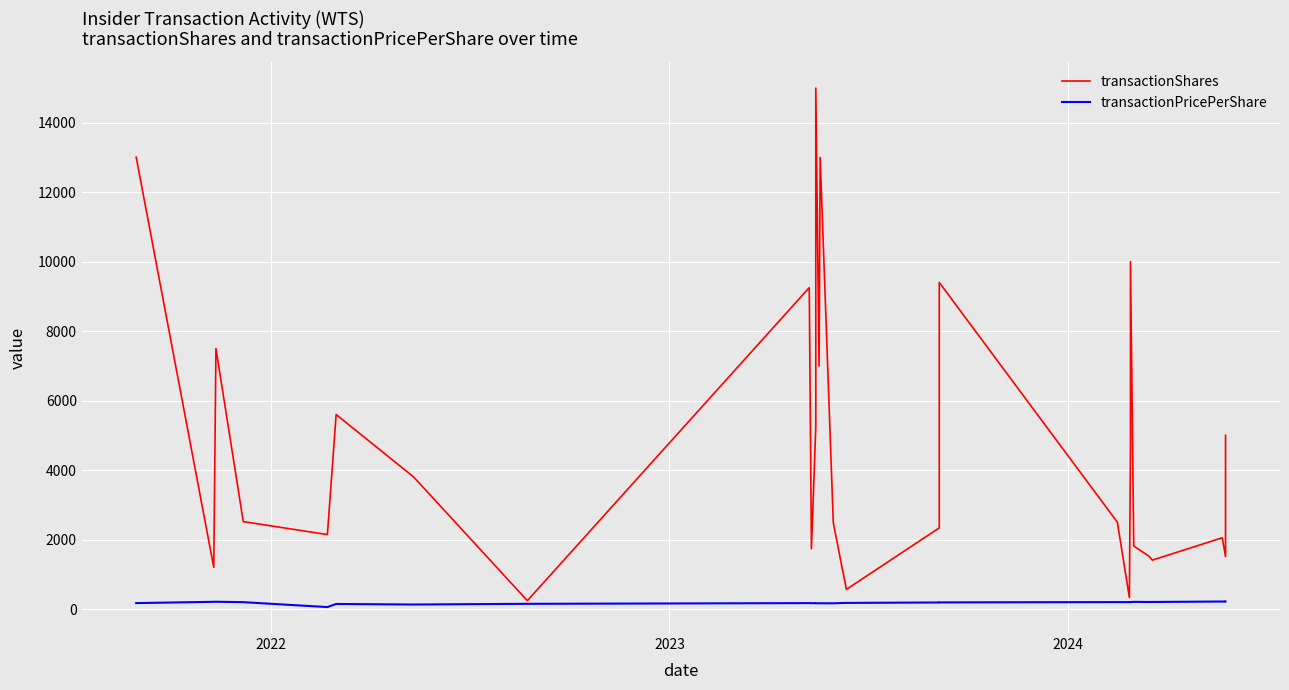

What is the value of the transactionShares point at the 8th from the left?

240.0